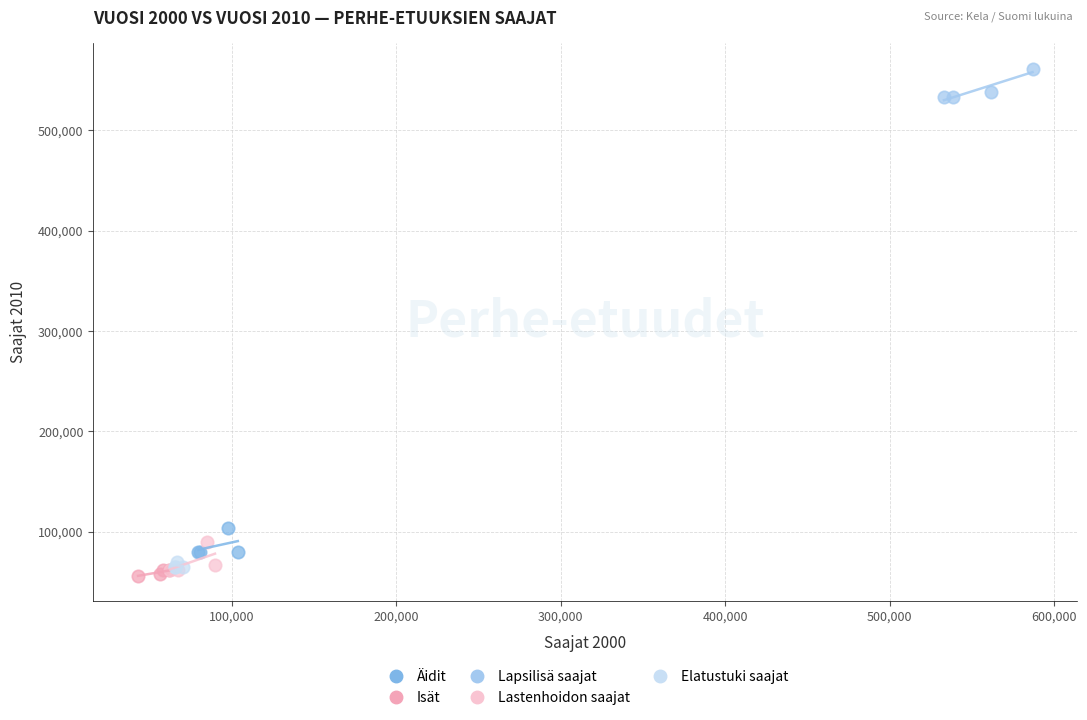

Which series contains the lowest Y value?

Isät